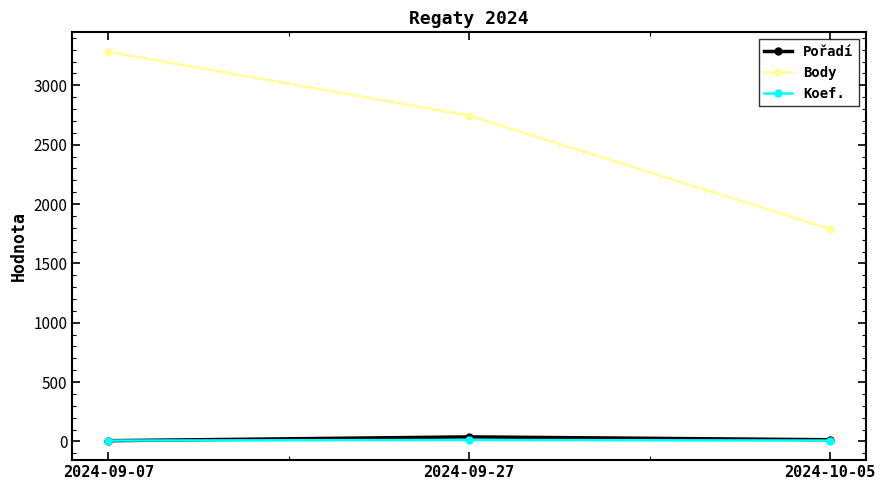

Does the chart display data point markers on the line(s)?

Yes